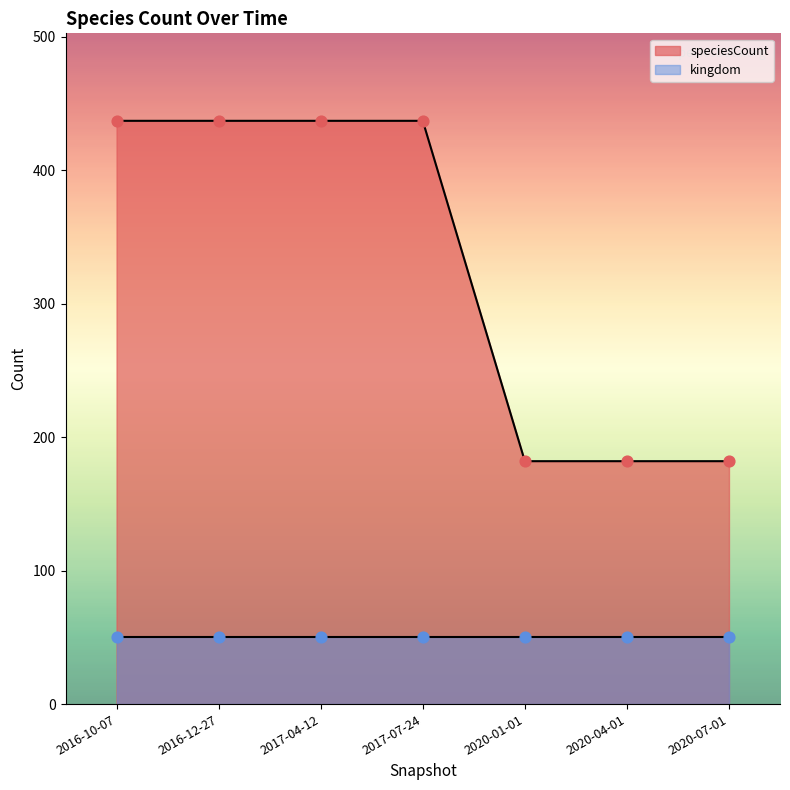

Which series has the largest total across all categories?

speciesCount